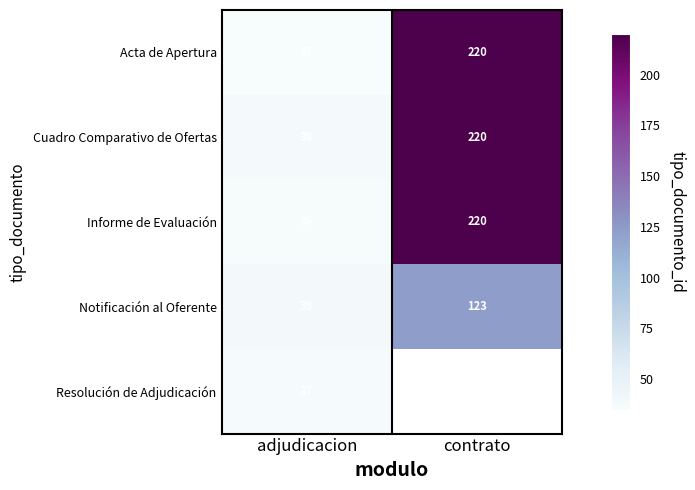

How many values in the Informe de Evaluación series are below 220?

1